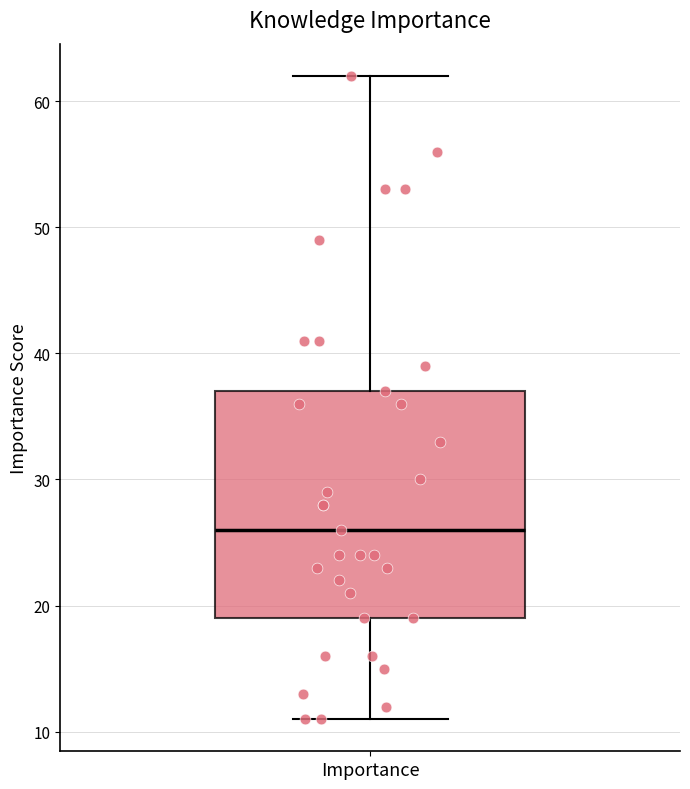

Read this box plot against the y-axis: the position of the median line, the range covered by the box, and the ends of both whiskers. The values are not printed on the chart, so give them approximately, as read against the axis.

median 26, box 19 to 37, whiskers 11 to 62